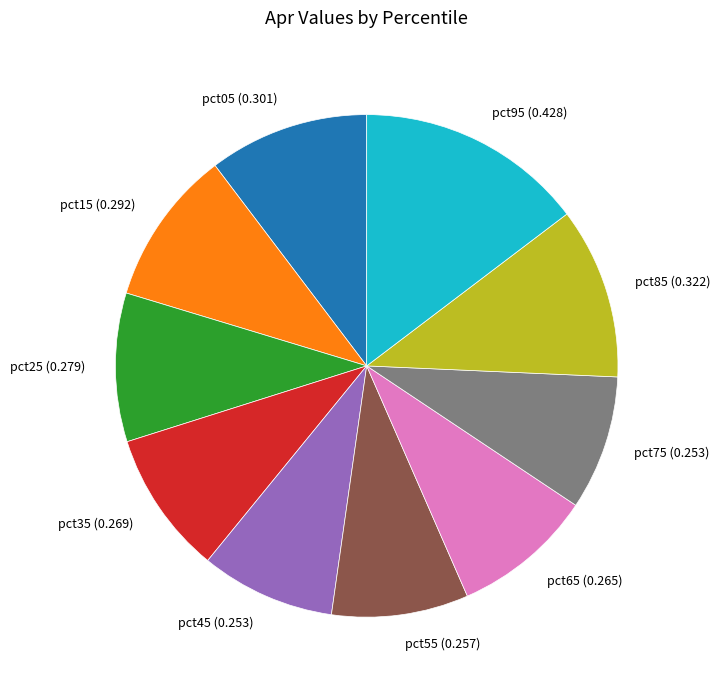

How many slices are in this pie chart?

10